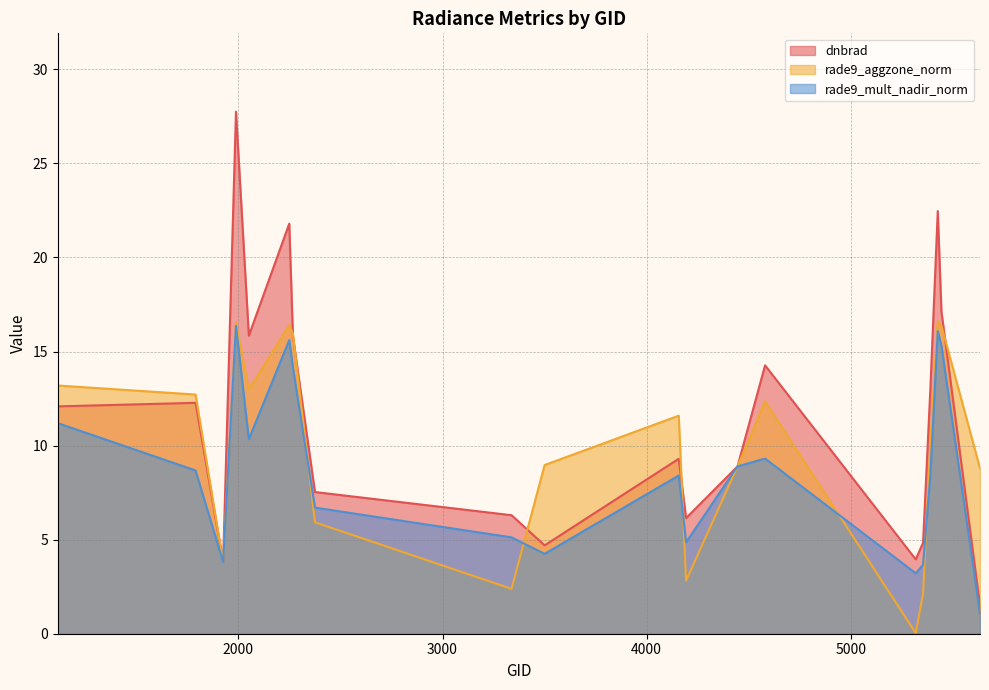

List the labels in order of rade9_aggzone_norm value, largest first.

5426, 1988, 2249, 5444, 2267, 1115, 2051, 1790, 4580, 4157, 5390, 3500, 4445, 5633, 2375, 1925, 4193, 3338, 5354, 5318